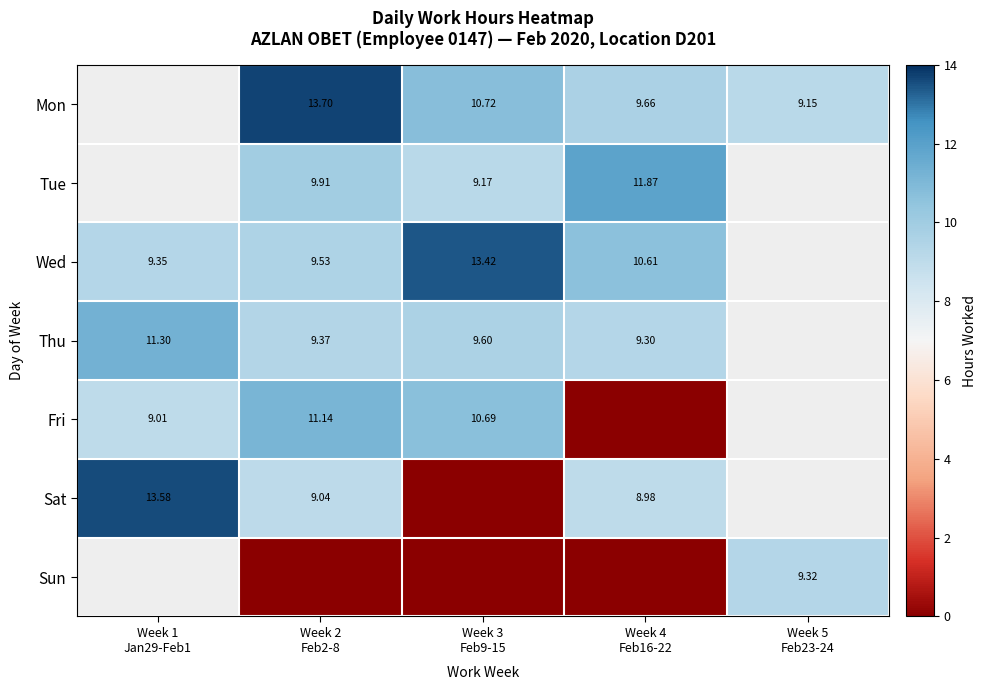

Which series has the largest range (max minus min)?

Sat